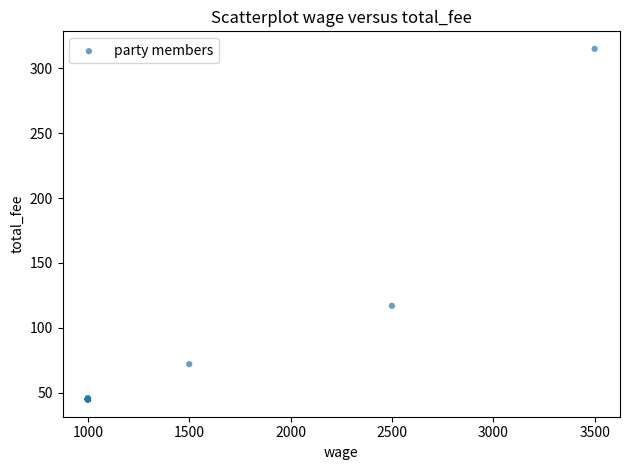

What Y value in the scatter plot is closest to 180?

117